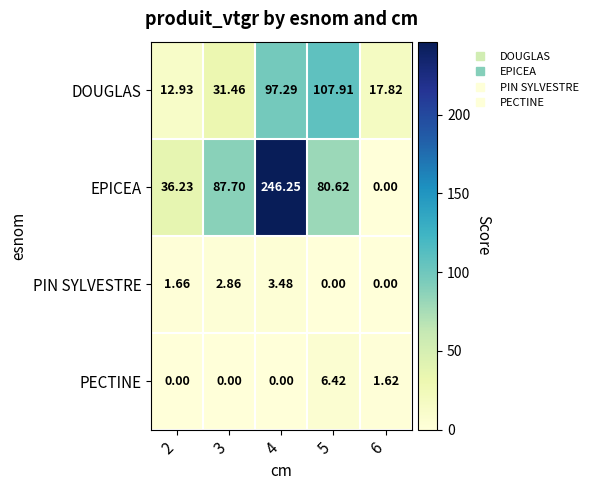

At how many categories does at least one series exceed 35?

4